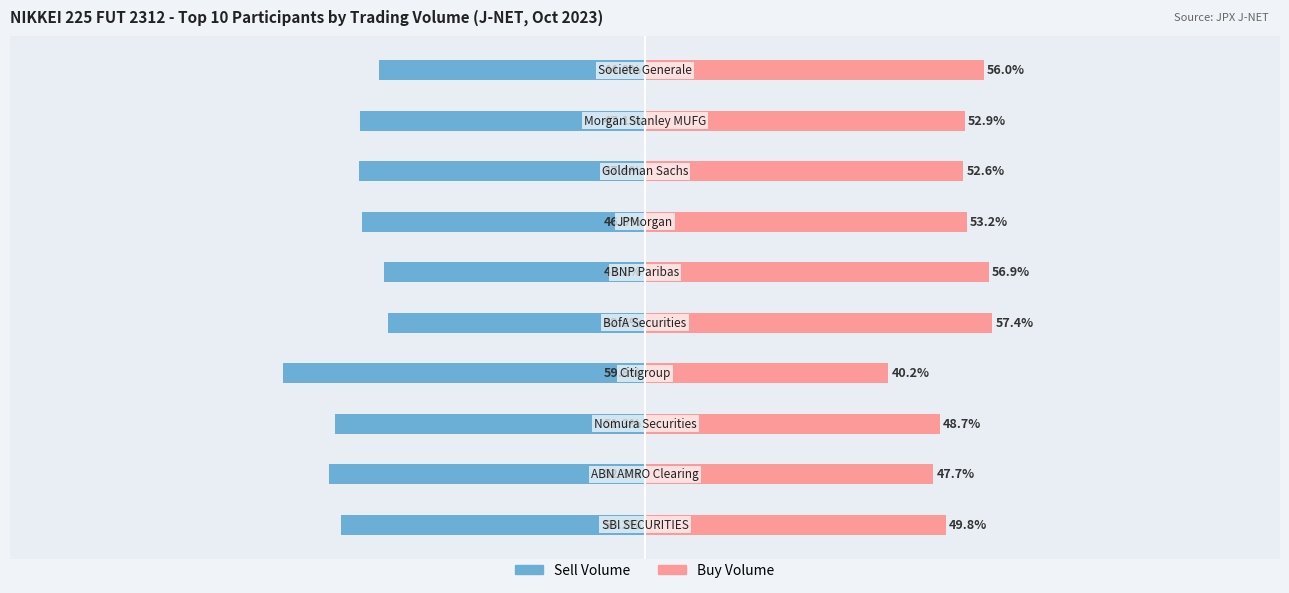

True or false: Buy Volume has a value of 18.0 at 7.

False